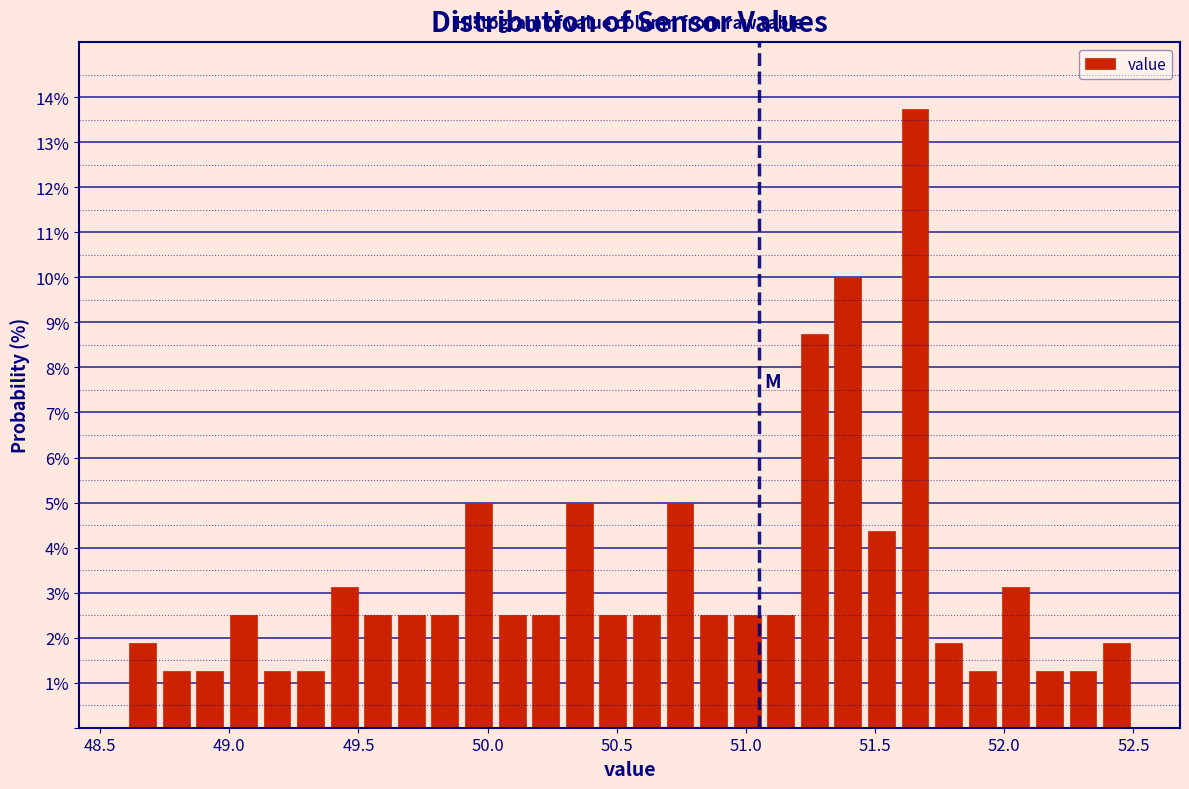

Read against the x-axis, roughly where is the centre of the tallest bar?

51.65